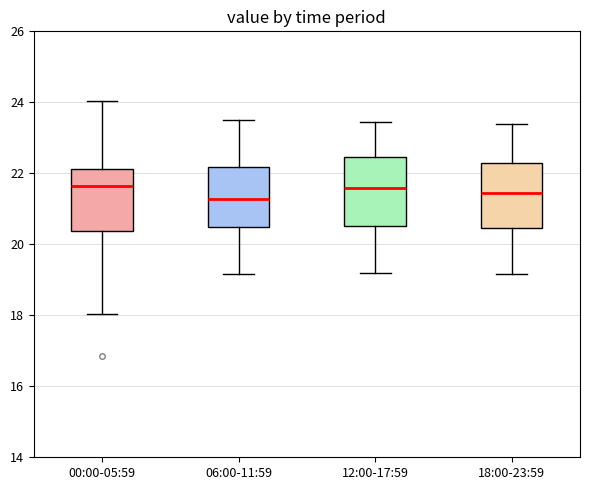

Where does the median line of the box for 18:00-23:59 sit on the y-axis? The values are not printed on the chart, so give them approximately, as read against the axis.

21.4